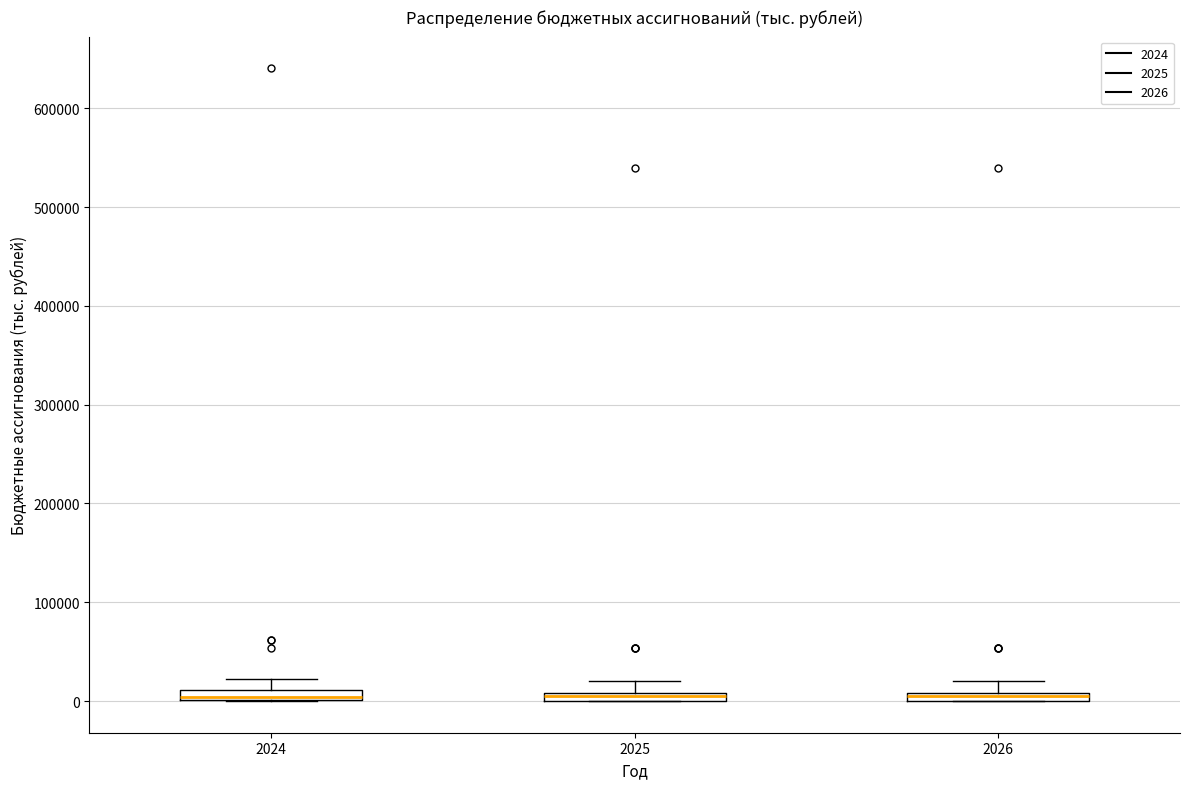

Where does the upper whisker of the box at x = 2025 end on the y-axis? The values are not printed on the chart, so give them approximately, as read against the axis.

20000